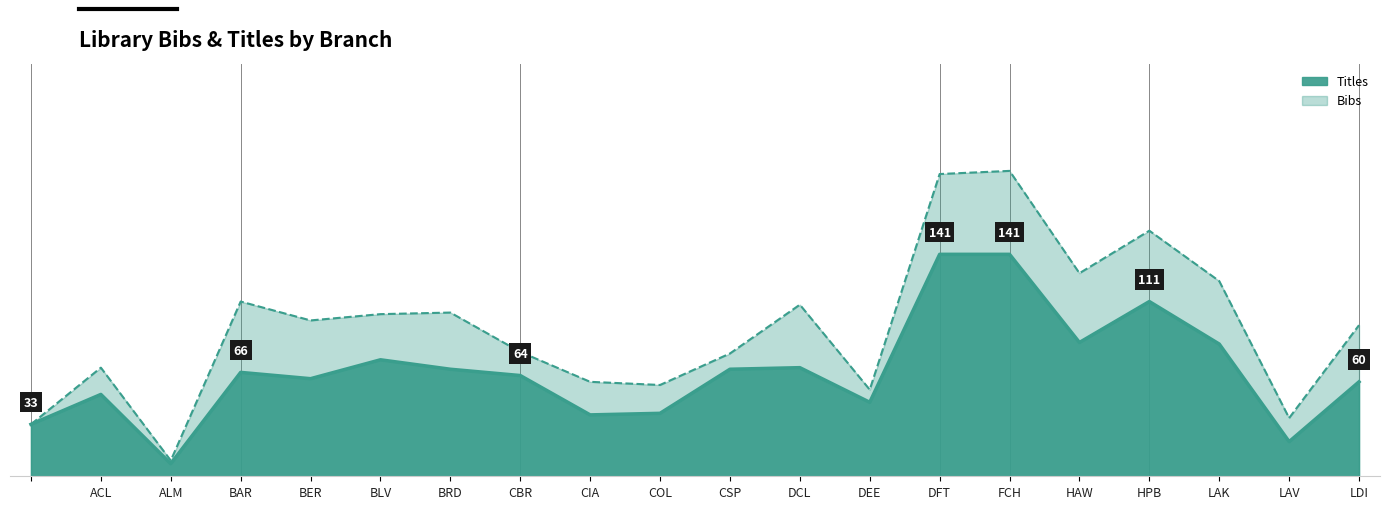

Which has a higher value, FCH or ?

FCH